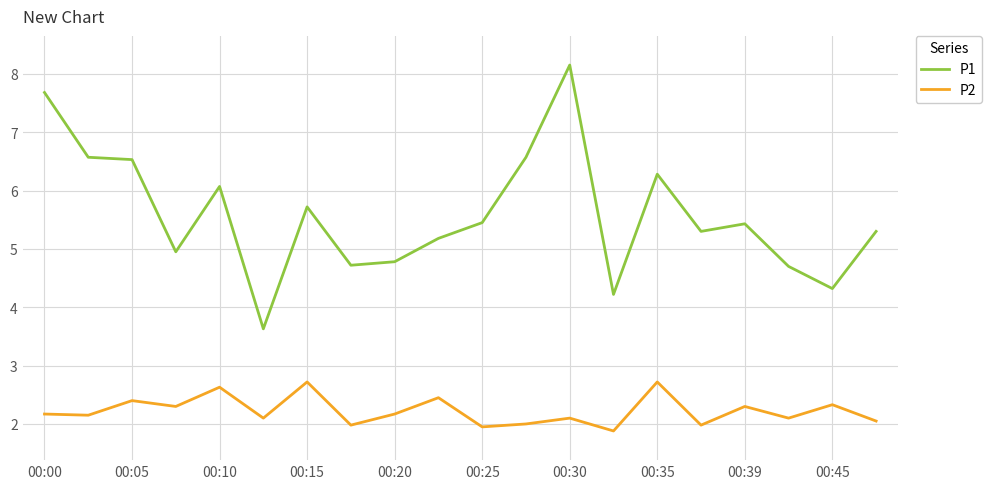

Which series has the widest spread of values?

P1